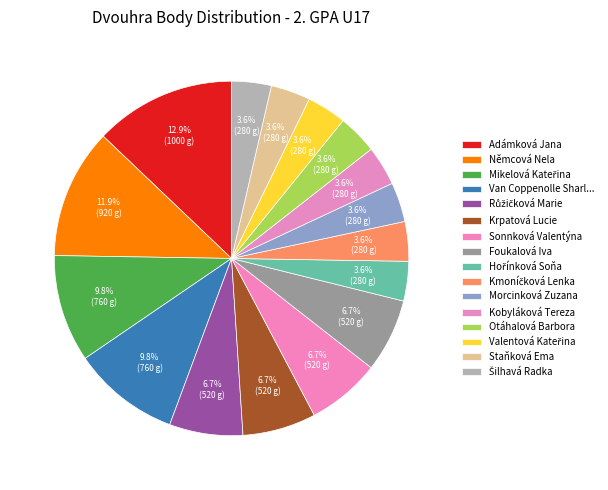

How many segments does this pie chart have?

16